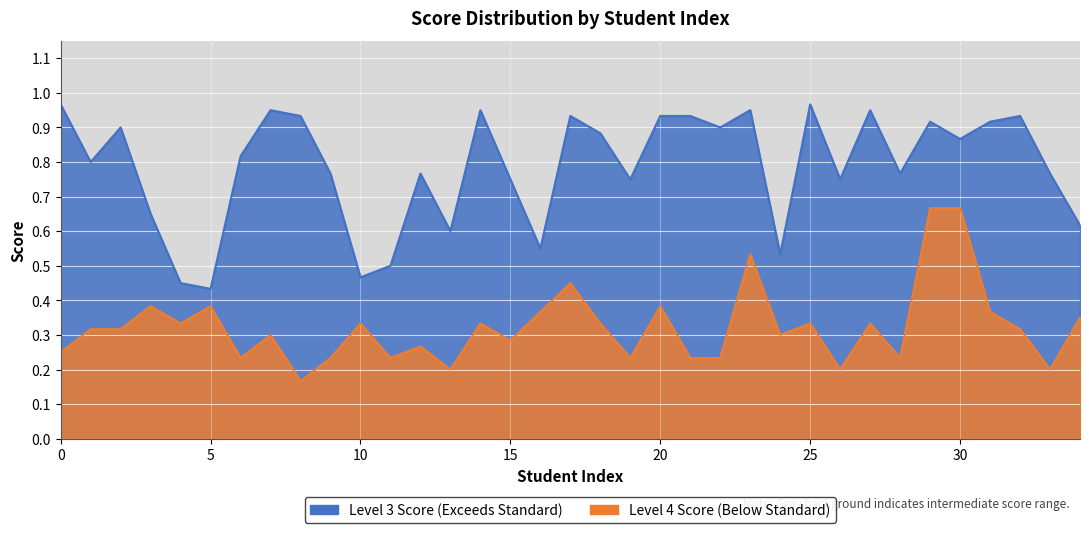

What is the difference between the highest and lowest values at 24?

0.2